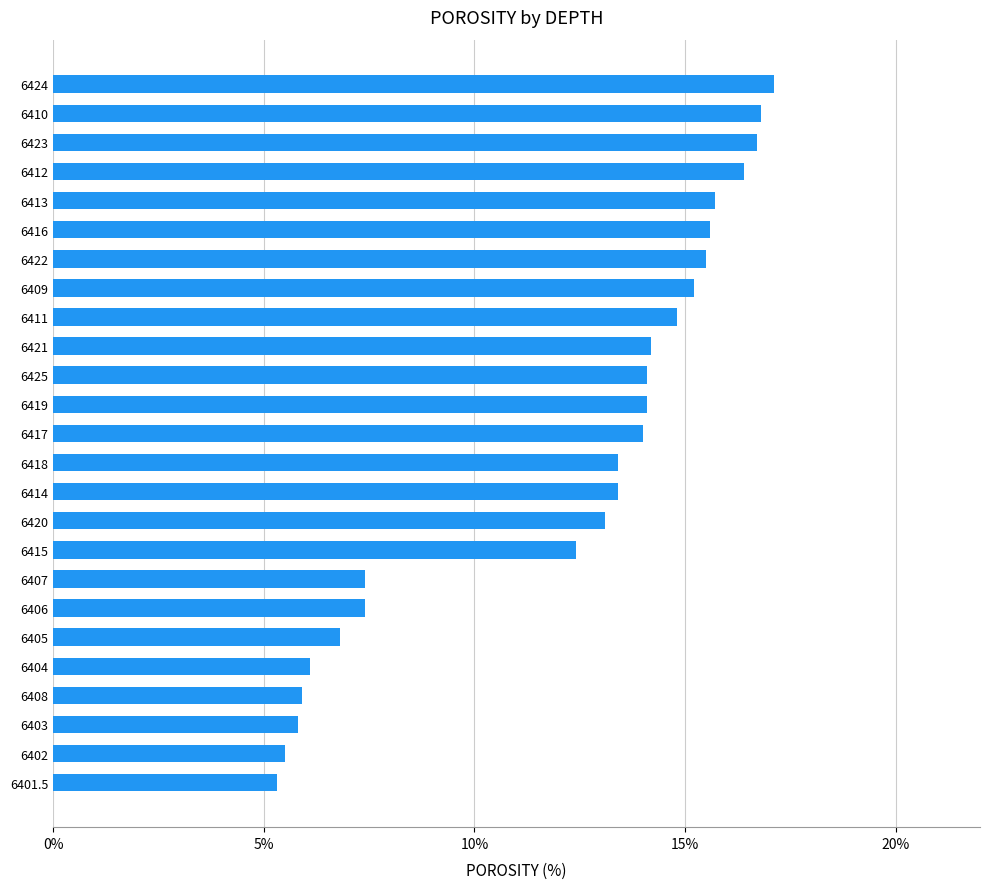

What is the approximate value at 6404?

6.1